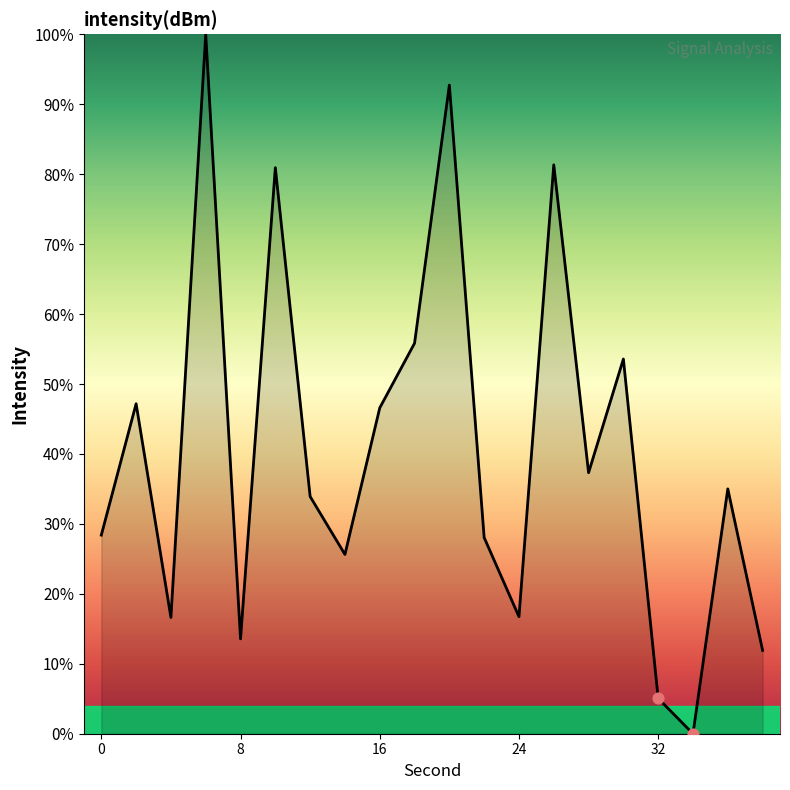

What is the maximum value shown in the chart?

100.0